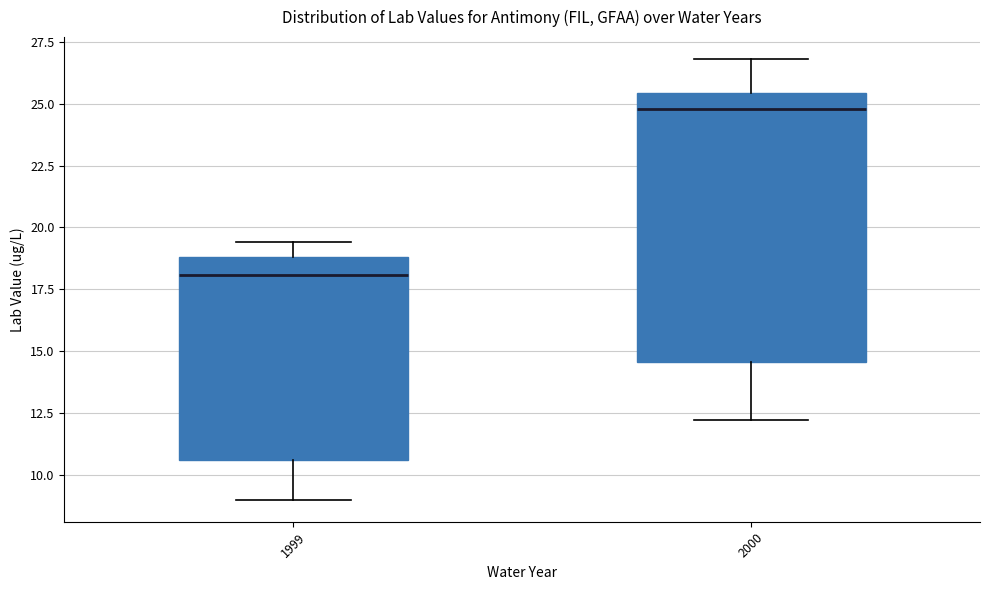

Which box is the tallest, from its lower edge to its upper edge?

2000